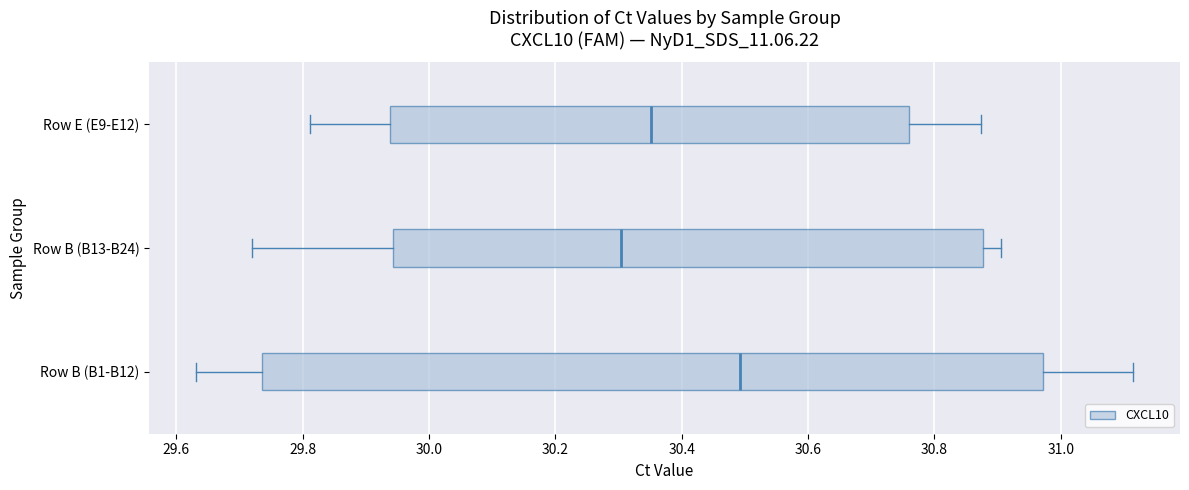

Where does the right whisker of the box for Row E (E9-E12) end on the x-axis? The values are not printed on the chart, so give them approximately, as read against the axis.

30.88